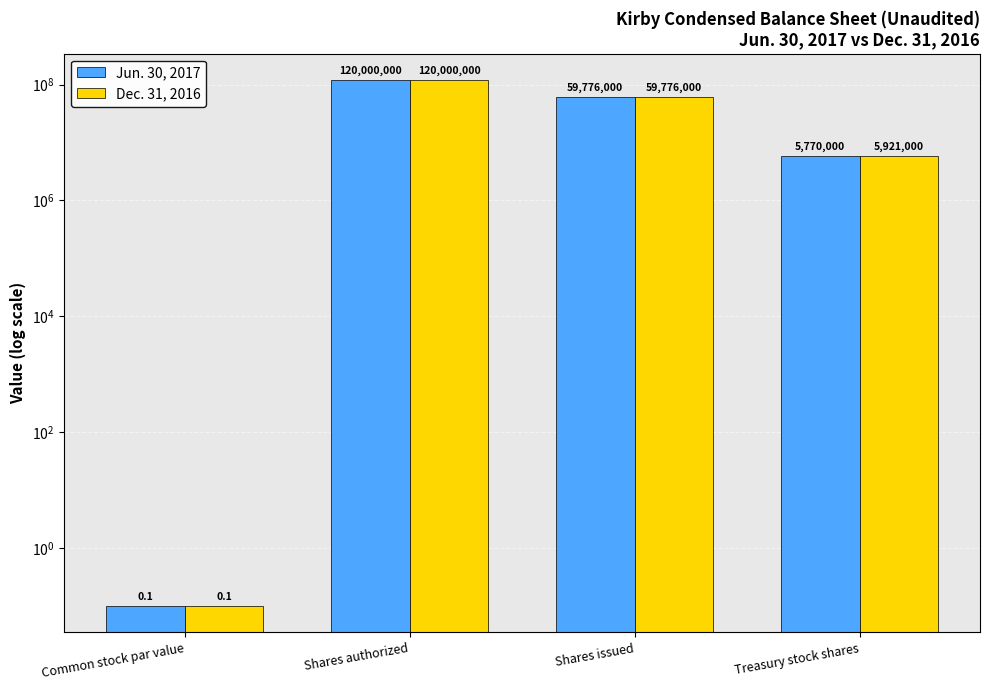

Which series has the largest total across all categories?

Dec. 31, 2016